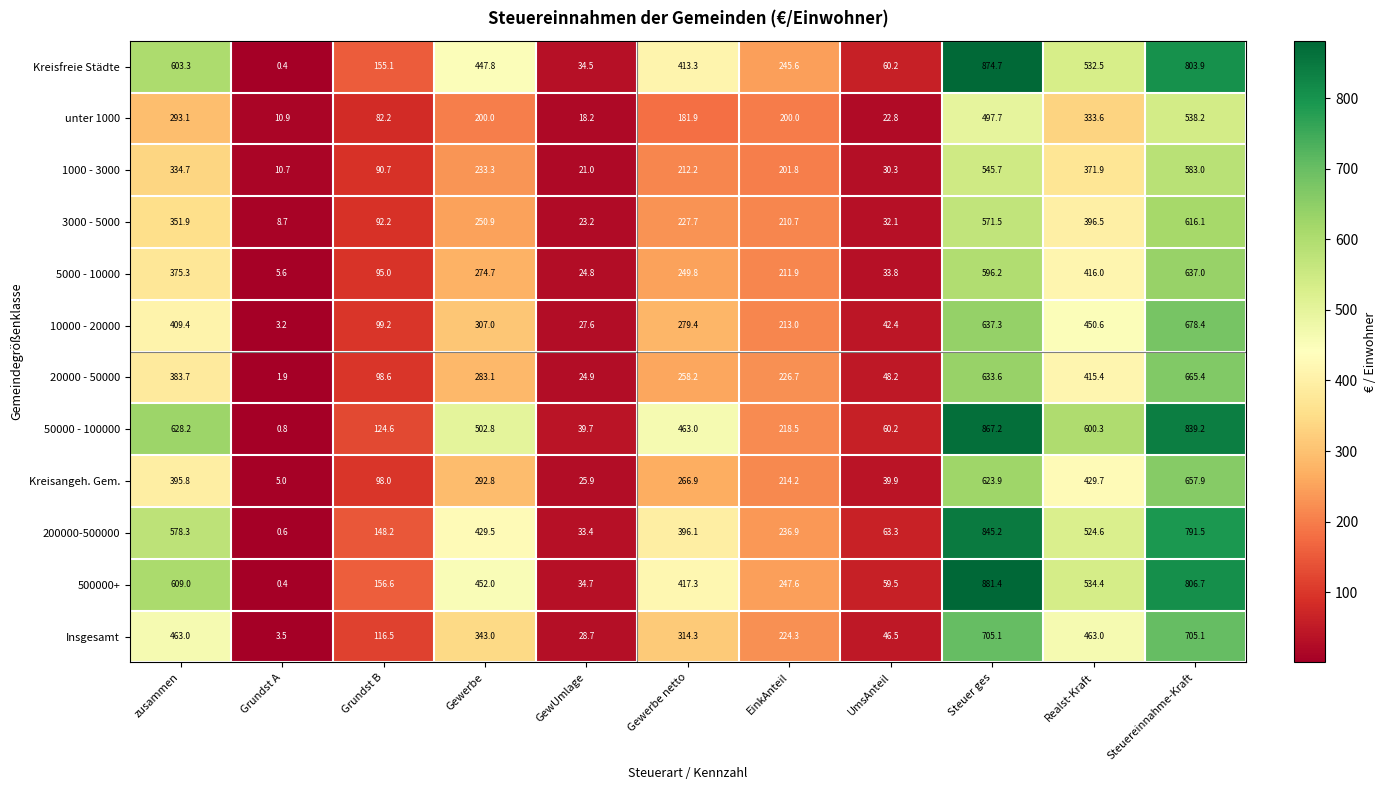

The unter 1000 series shows 181.9 at Gewerbe netto. True or false?

True